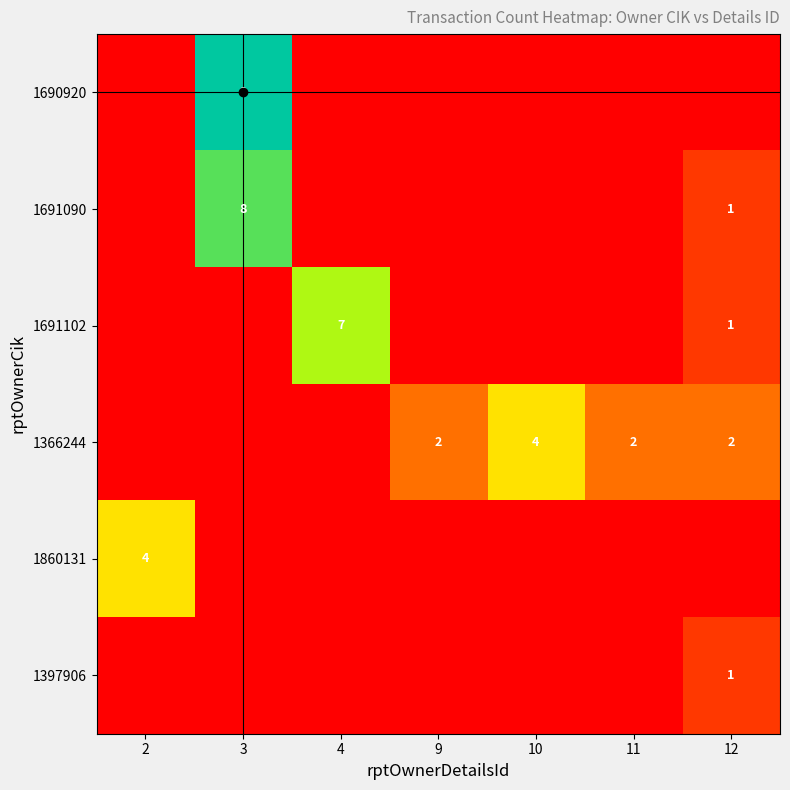

What is the difference between the highest and lowest values at 12?

2